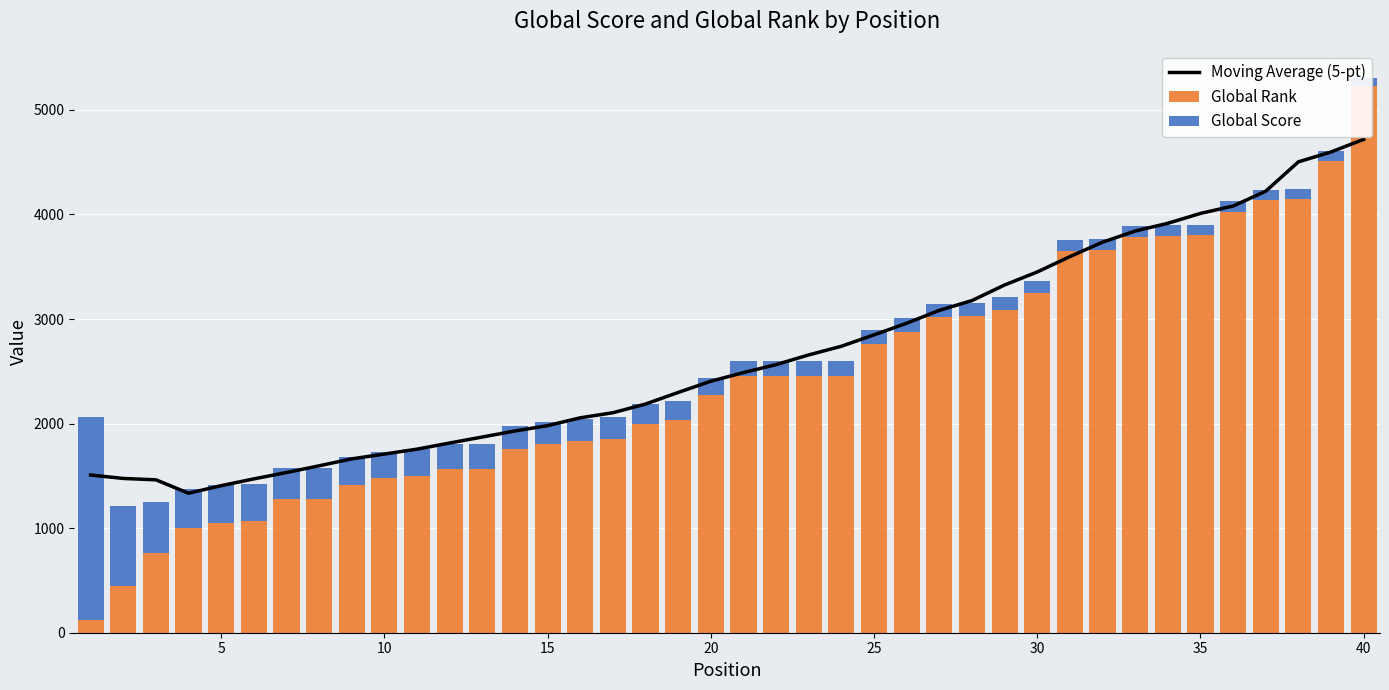

How many data points does each series have?

40